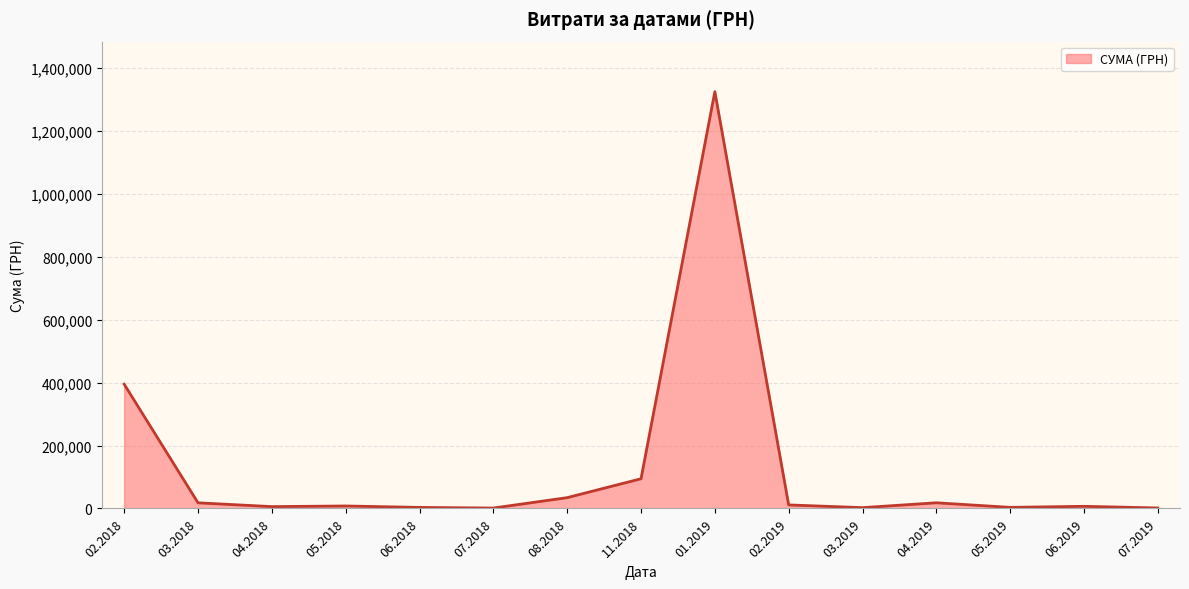

What is the difference between the maximum and minimum values?

1323132.5